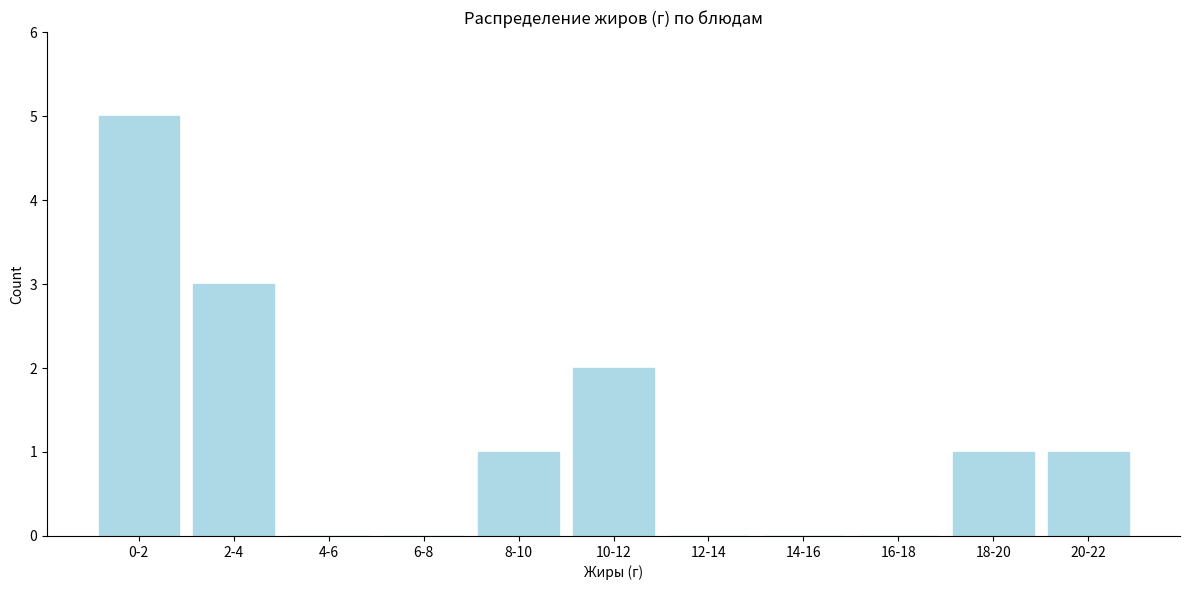

Reading right to left, what are all the values shown in this chart?

20-22=1	18-20=1	16-18=0	14-16=0	12-14=0	10-12=2	8-10=1	6-8=0	4-6=0	2-4=3	0-2=5